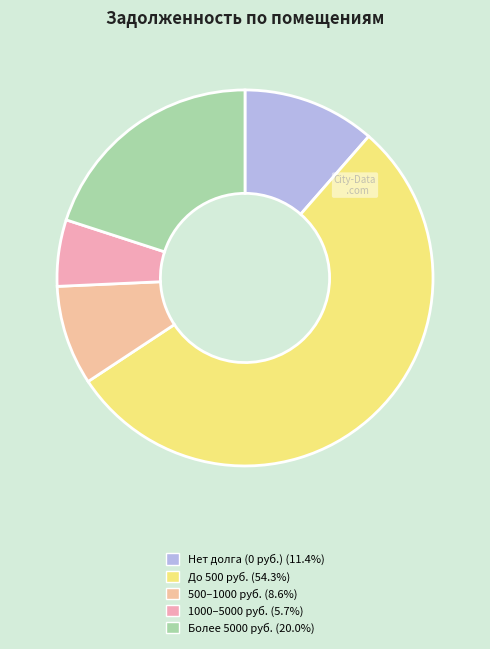

How many slices are in this pie chart?

5